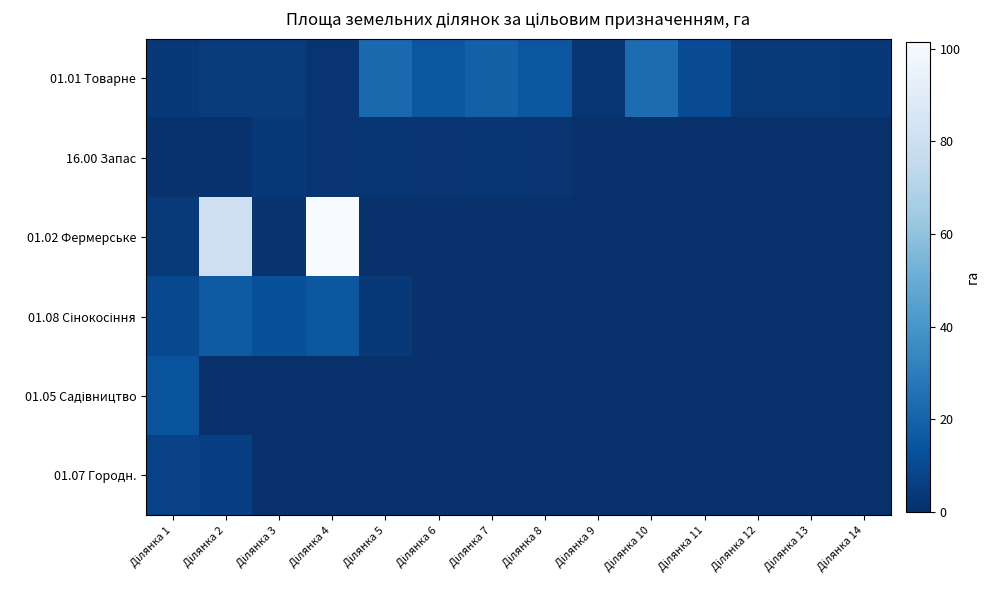

What is the greatest value displayed?

101.5